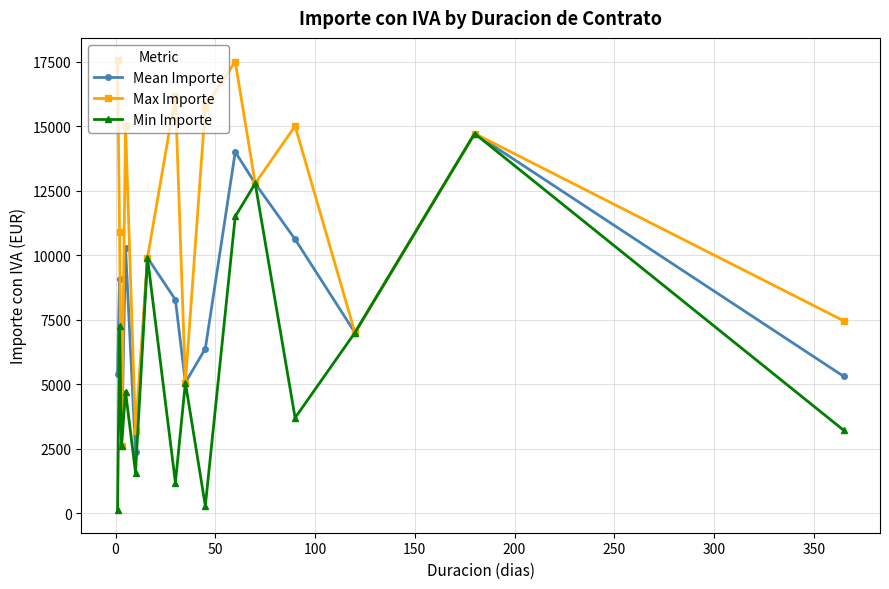

What is the value of the Min Importe point at the 5th from the left?

1580.0